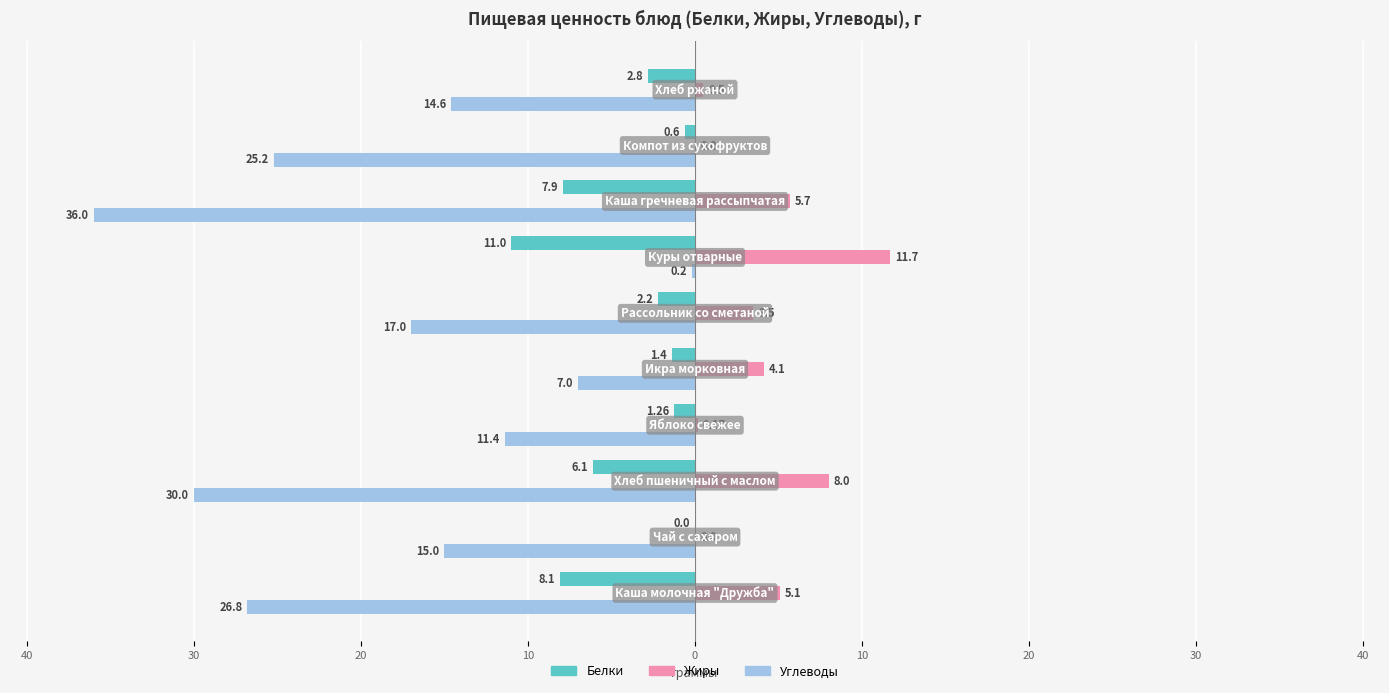

What are all the series names shown in the legend?

Белки, Жиры, Углеводы